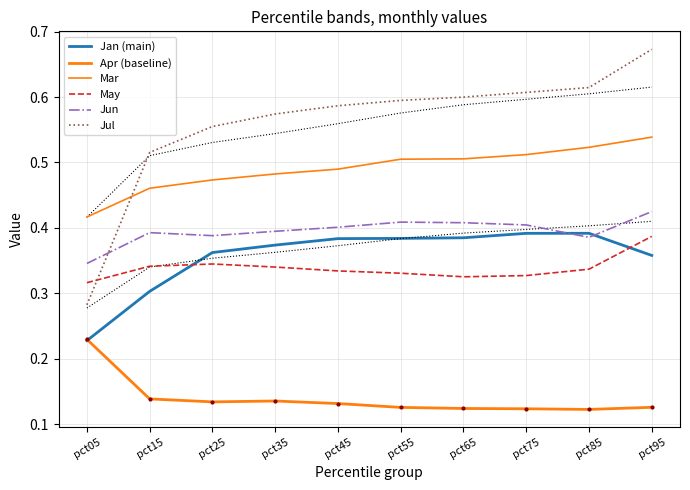

The value of Jul at pct55 is 0.6. True or false?

True